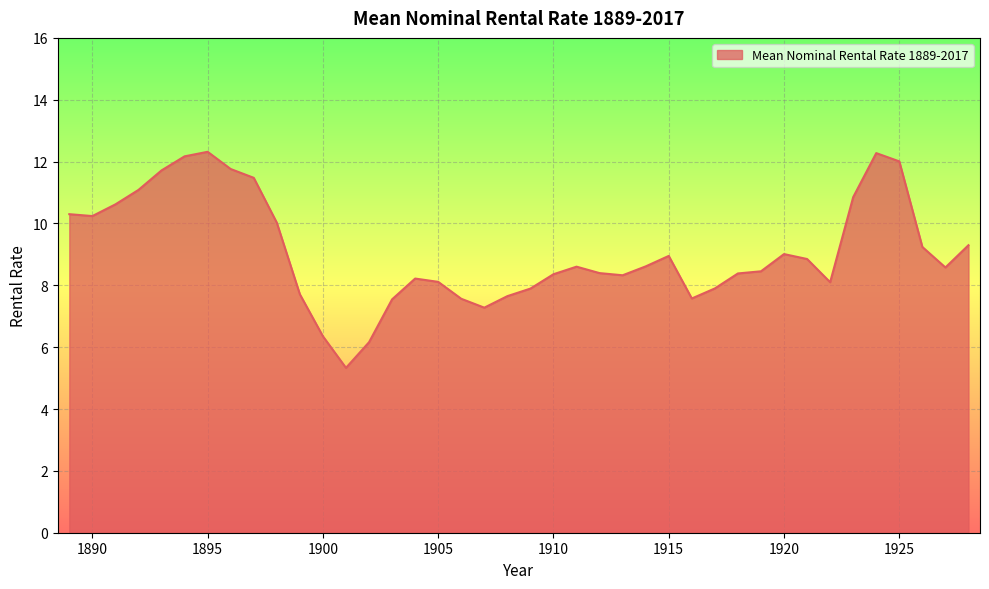

What is the minimum value shown in the chart?

5.3